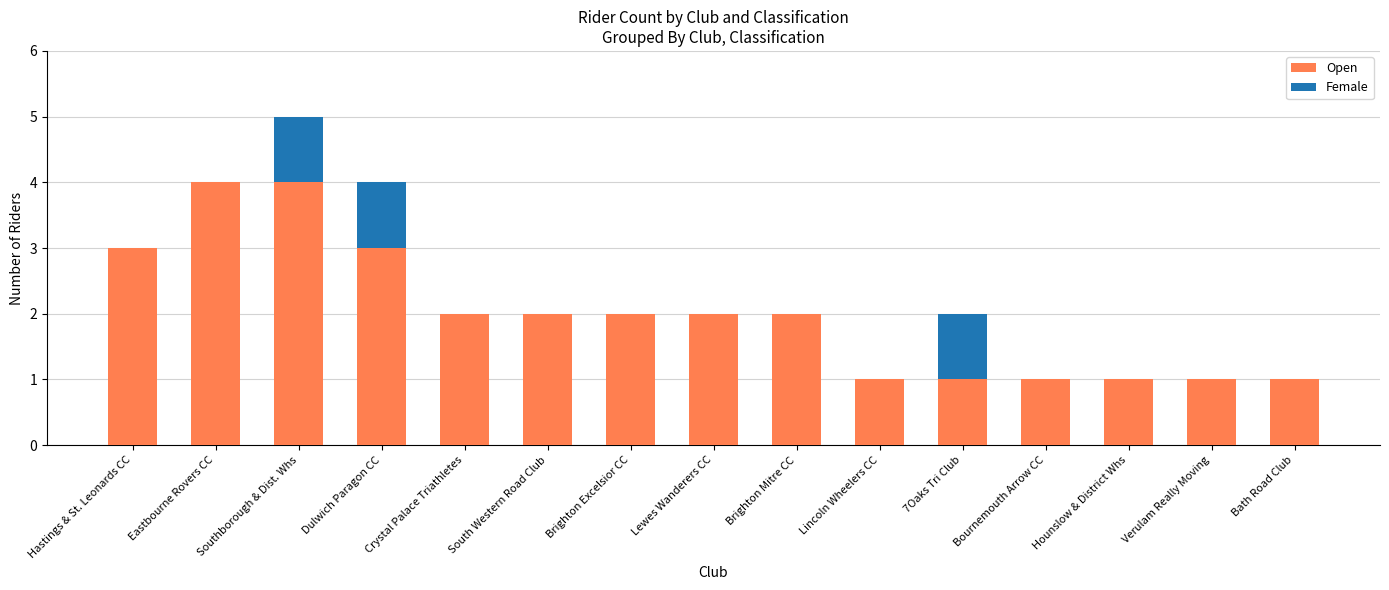

At which category is the sum across all series the highest?

Southborough & Dist. Whs